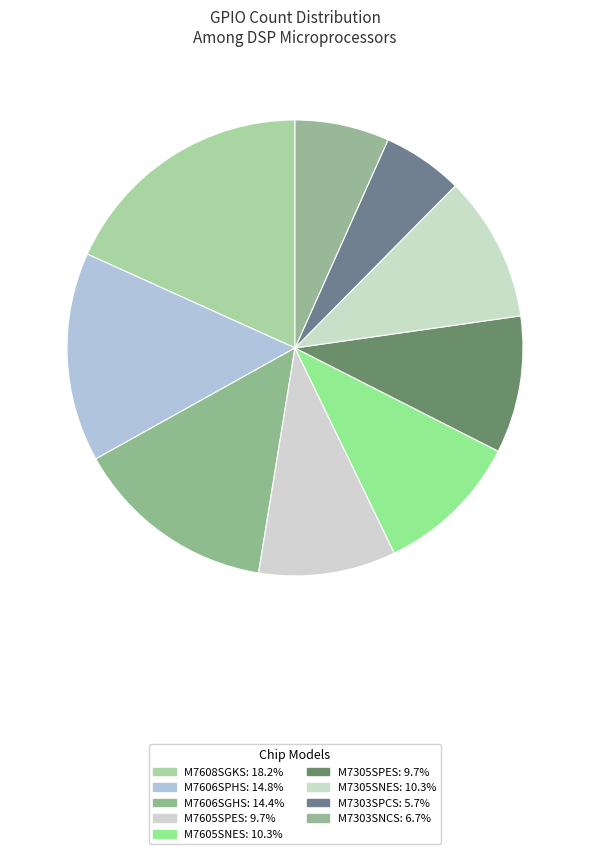

Does M7305SNES represent more than half of the total?

No